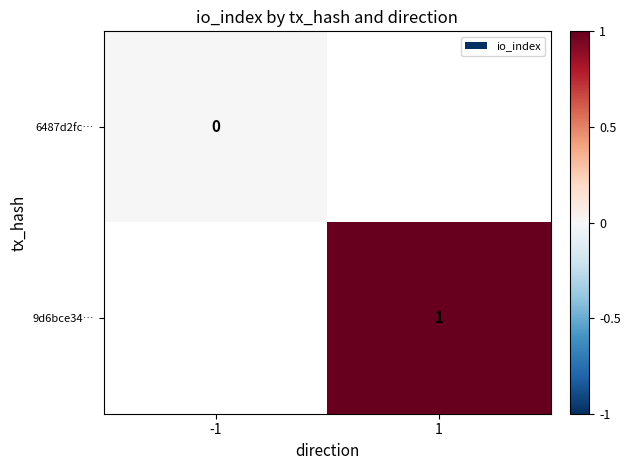

True or false: 9d6bce34… has a value of 0.4 at 1.

False